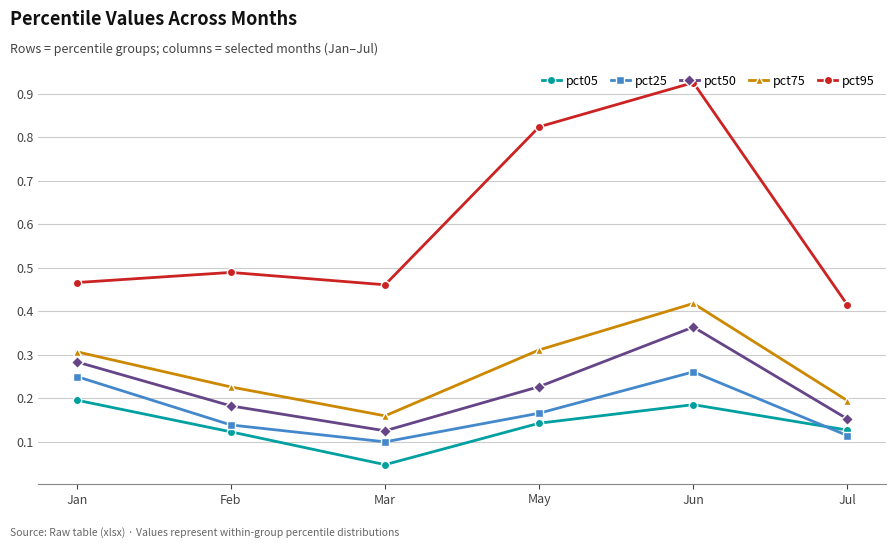

True or false: pct75 and pct50 intersect in this chart.

False